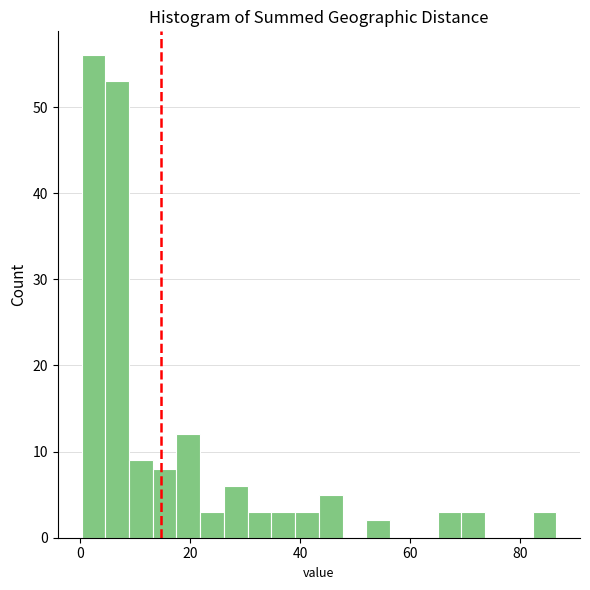

Read against the x-axis, roughly where is the centre of the tallest bar?

2